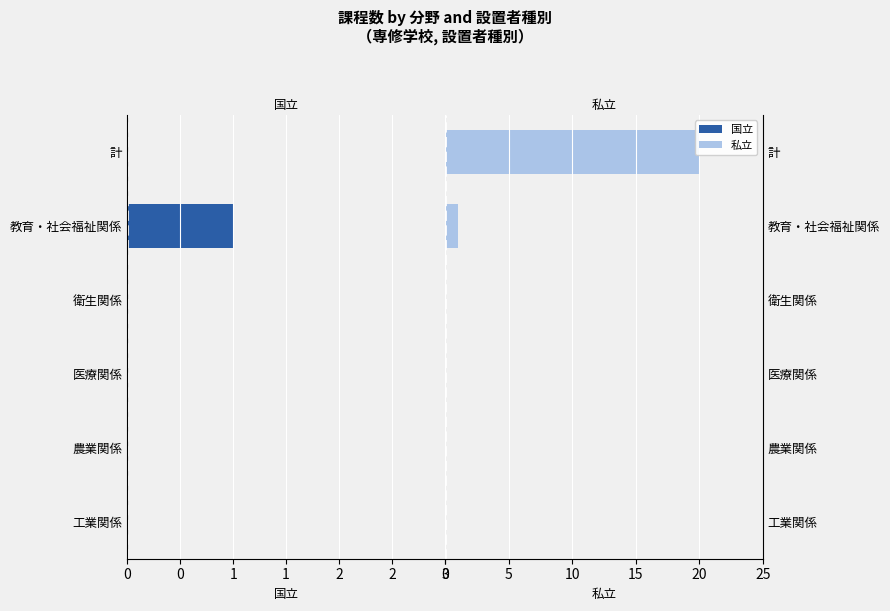

What are all the series names shown in the legend?

国立, 私立